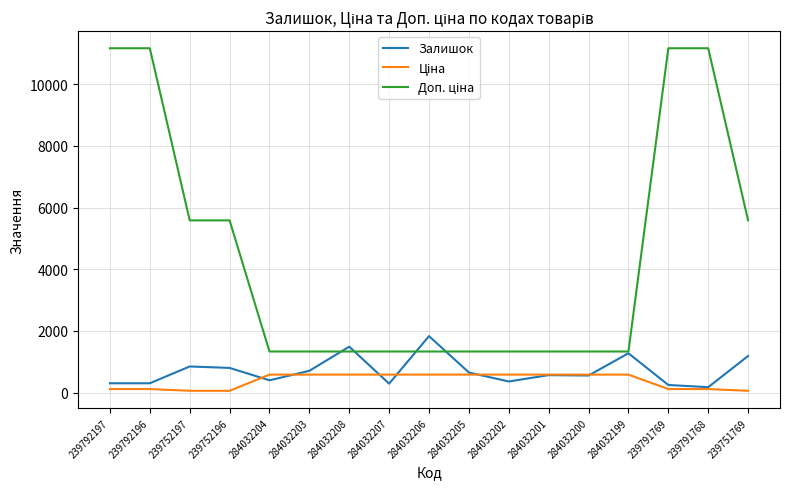

What is the maximum value shown in the chart?

11169.0